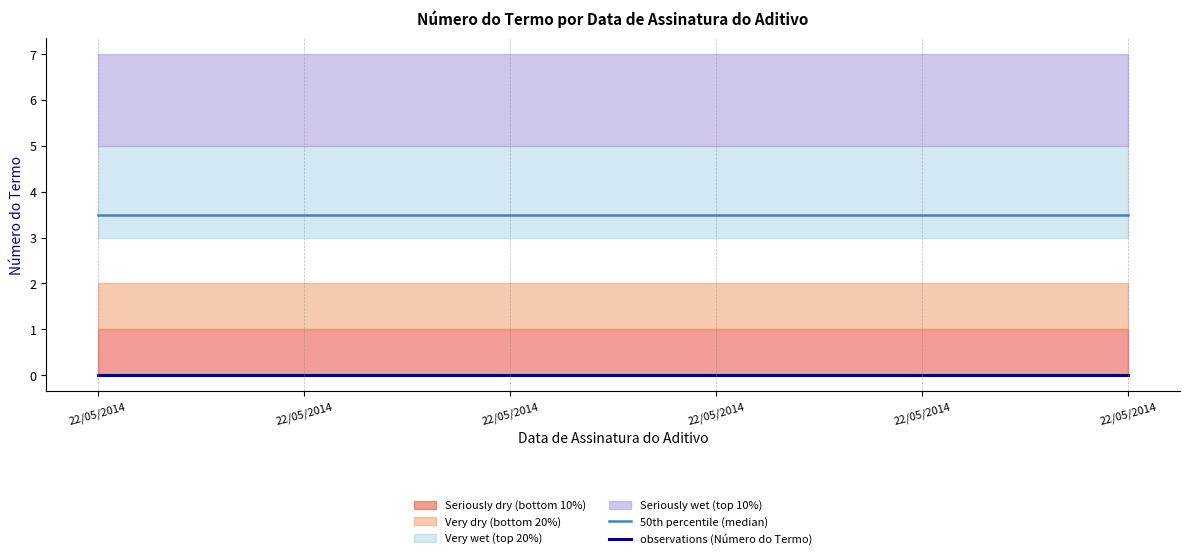

At which category is the sum across all series the highest?

22/05/2014